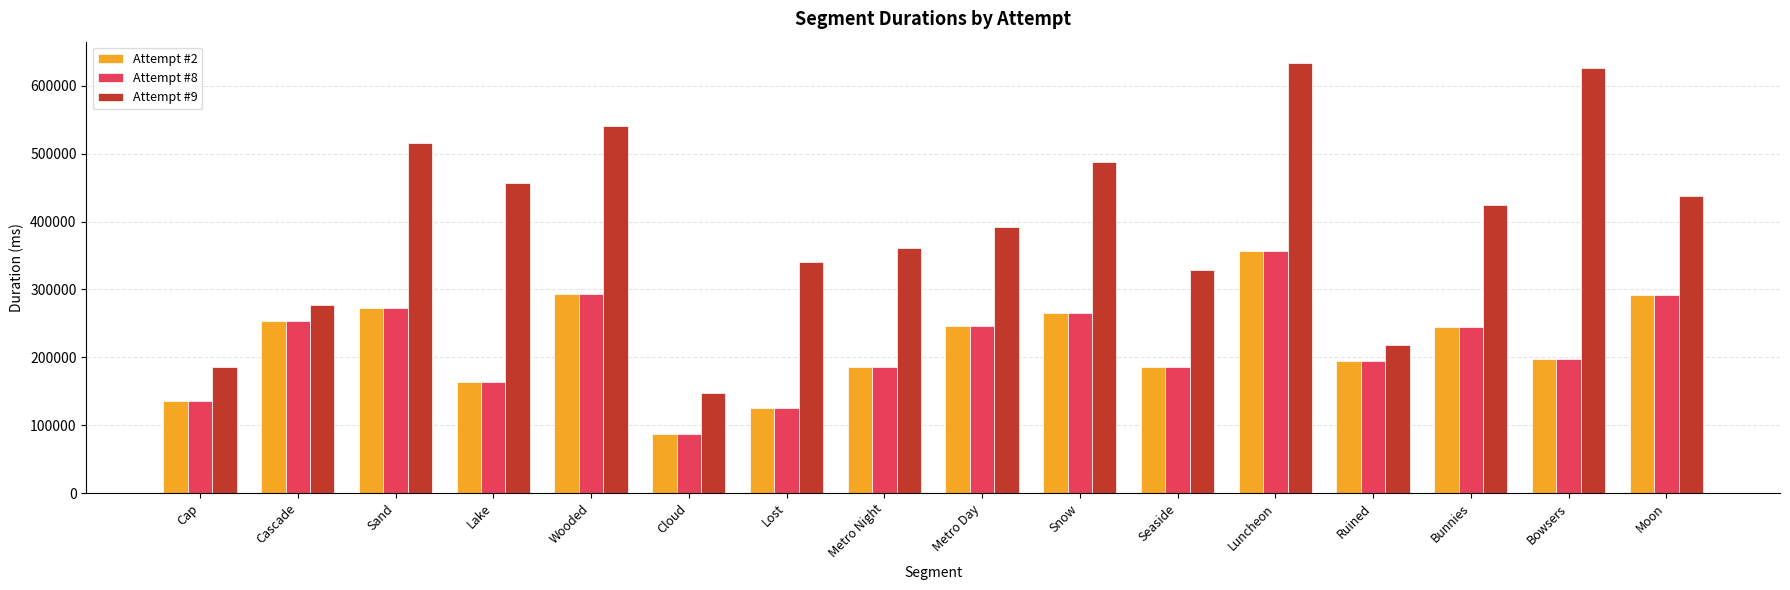

Is it true that Attempt #2 equals 356000 at Luncheon?

True